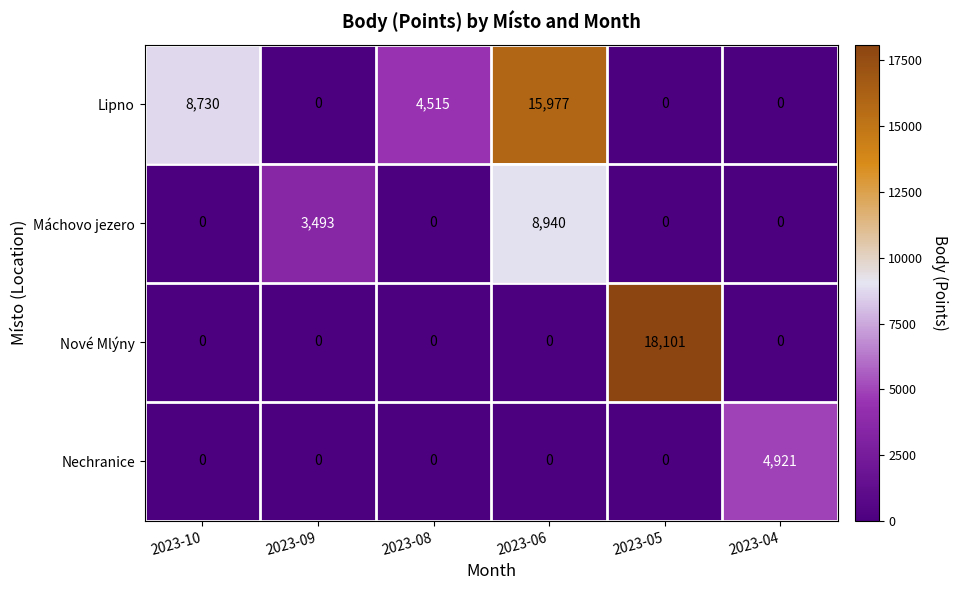

Which series has the largest total across all categories?

Lipno